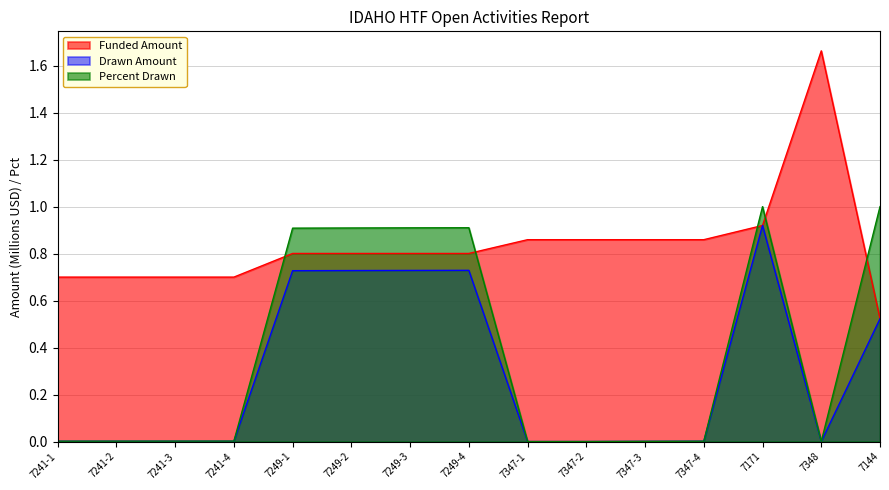

What is the difference between the maximum and minimum values in the Drawn Amount series?

0.9